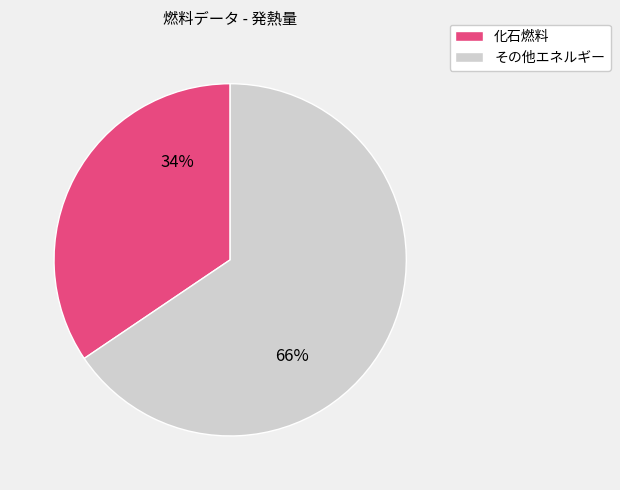

Rank the categories by value from highest to lowest.

その他エネルギー, 化石燃料